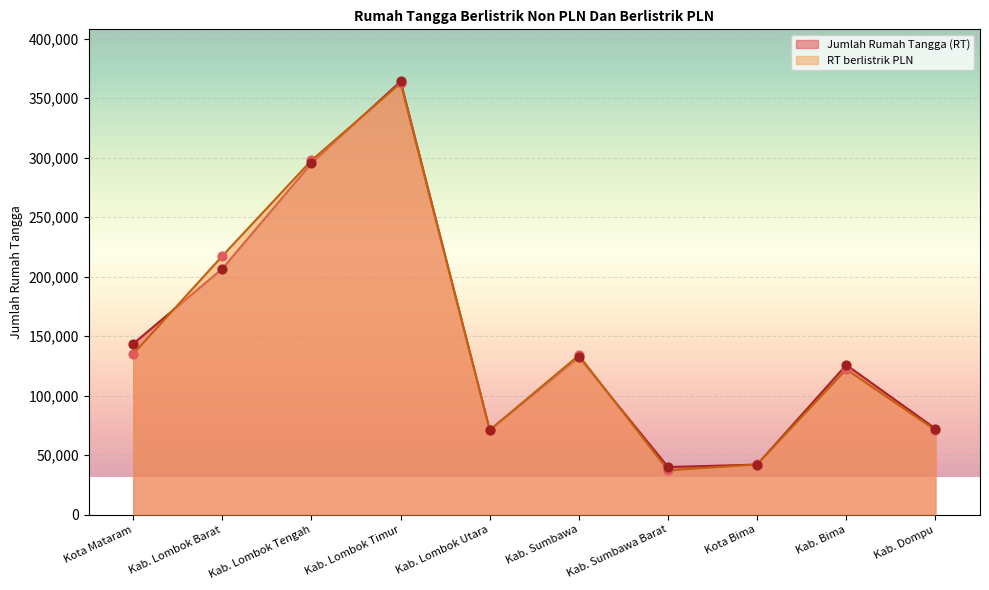

At which category is the sum across all series the highest?

Kab. Lombok Timur